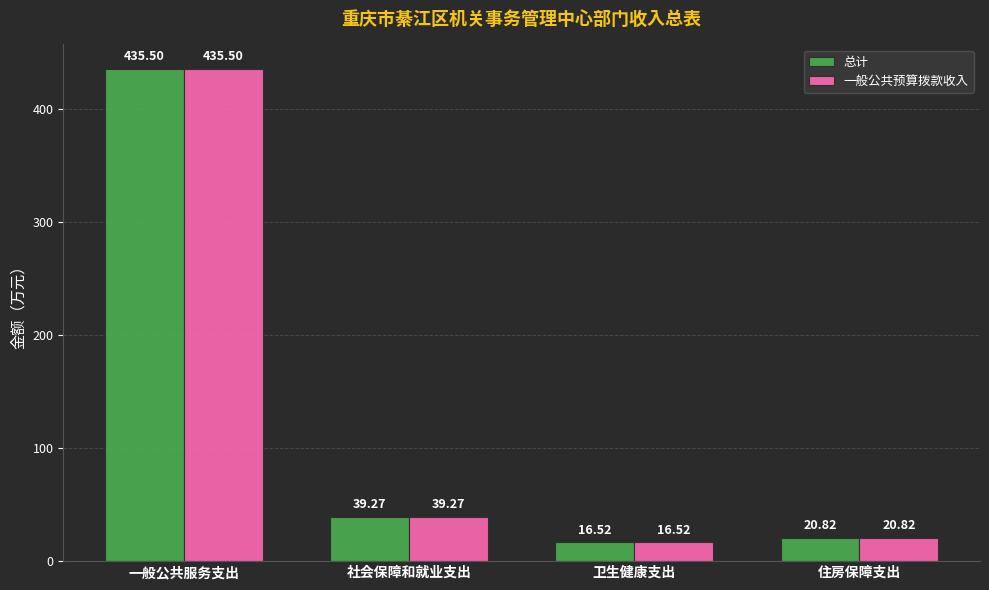

Read the 总计 value at 社会保障和就业支出.

39.3